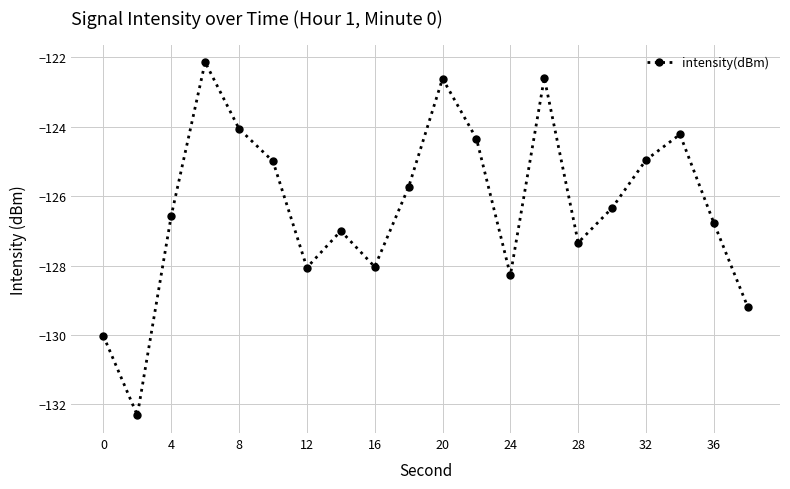

What is the average value?

-126.3